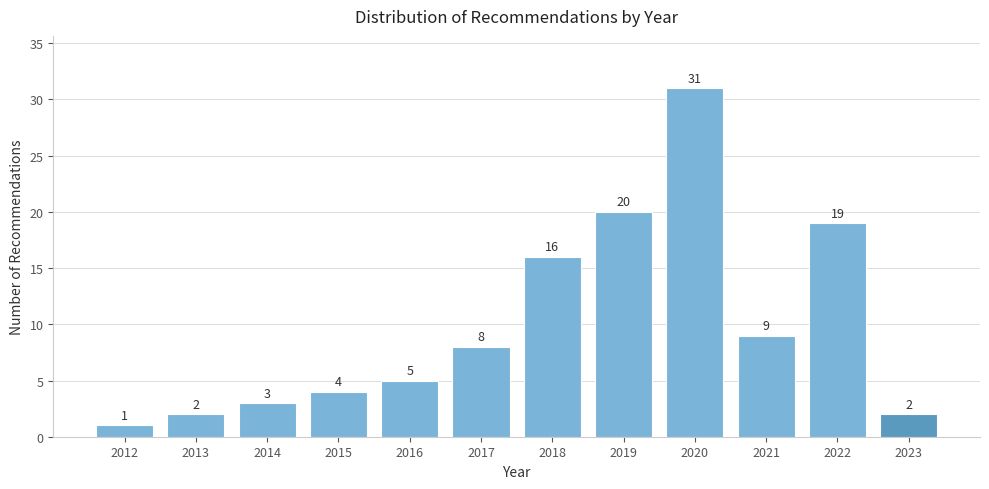

Reading left to right, transcribe all the data shown in this chart.

2012=1	2013=2	2014=3	2015=4	2016=5	2017=8	2018=16	2019=20	2020=31	2021=9	2022=19	2023=2